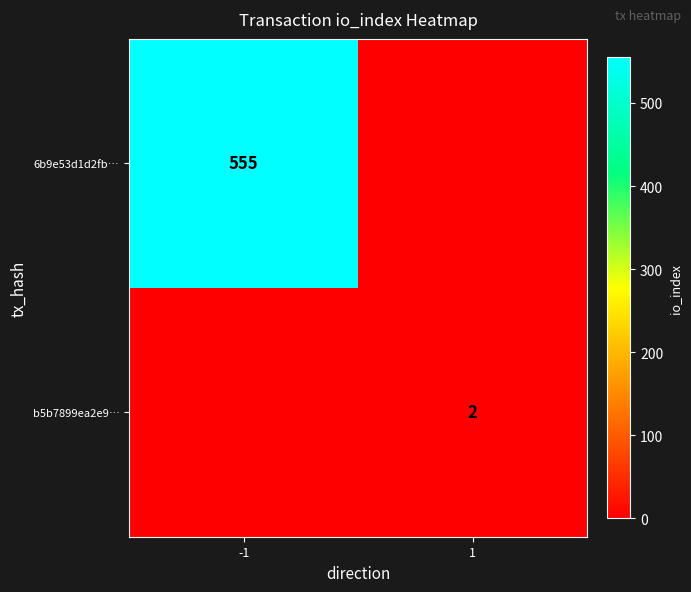

Is it true that 6b9e53d1d2fb… equals 810 at -1?

False